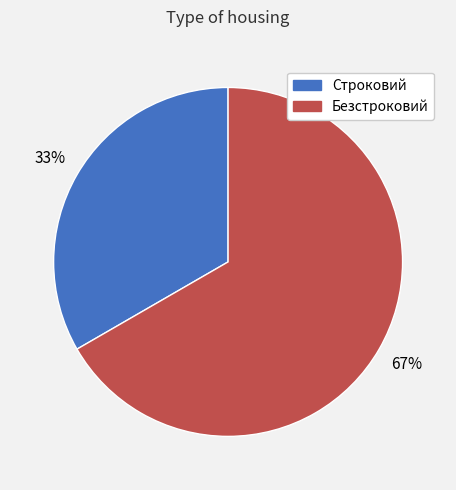

Between Строковий and Безстроковий, which is larger?

Безстроковий